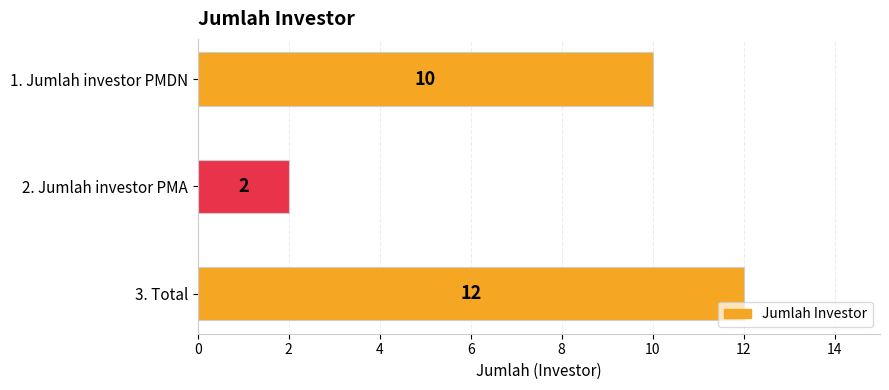

Is it true that the value at 3. Total is 21?

False